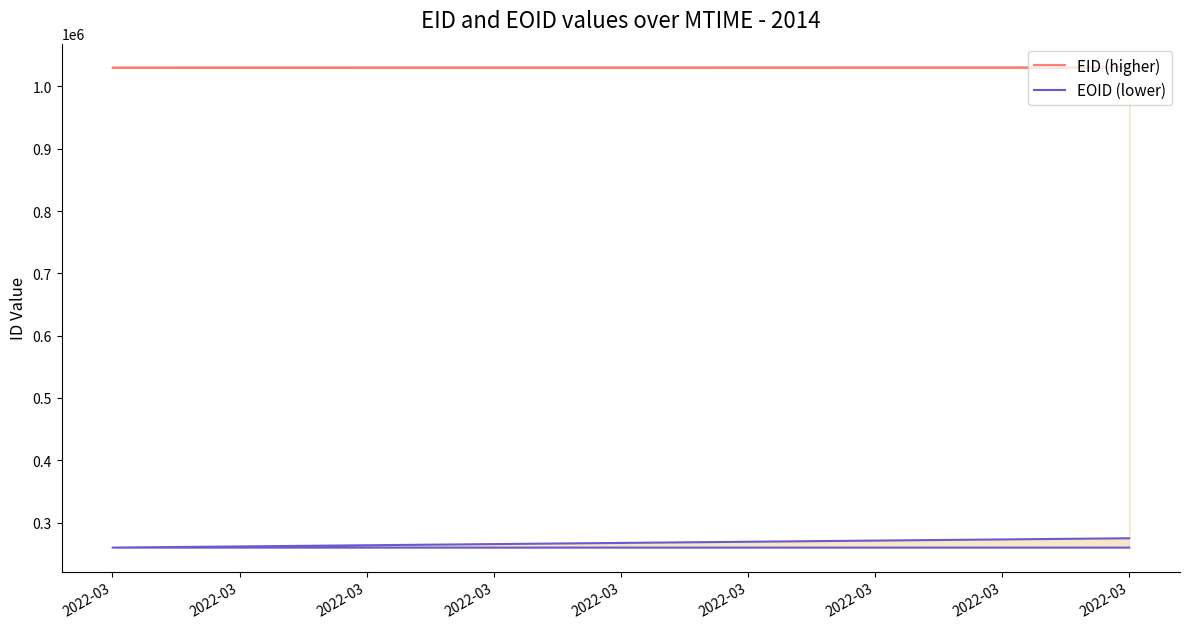

Does the chart display data point markers on the line(s)?

No